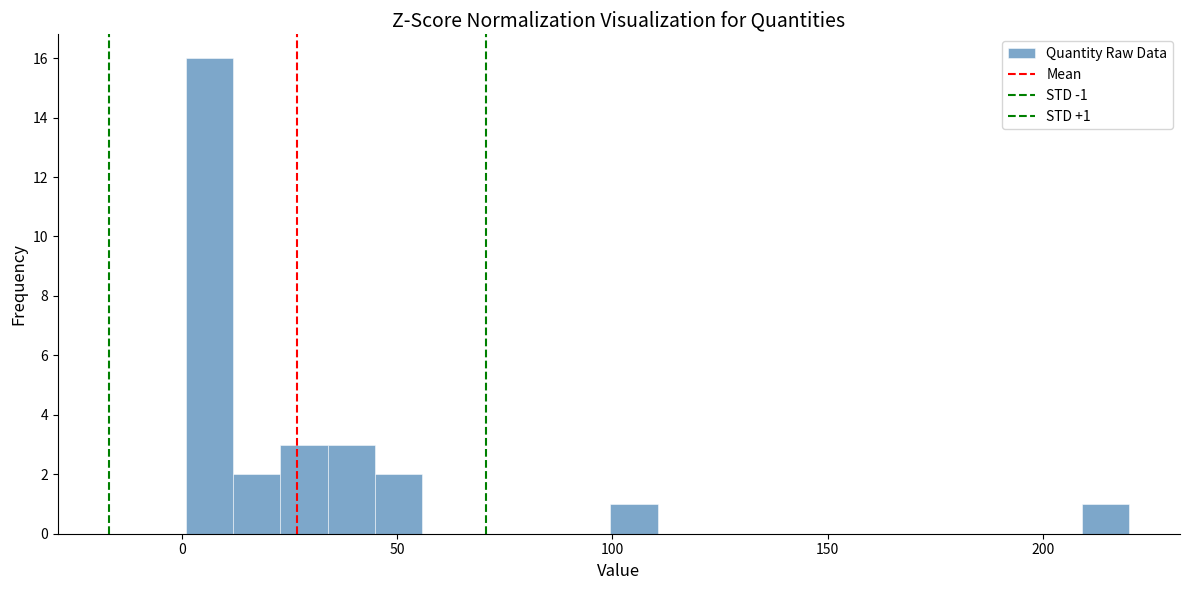

Read against the x-axis, roughly where is the centre of the tallest bar?

5